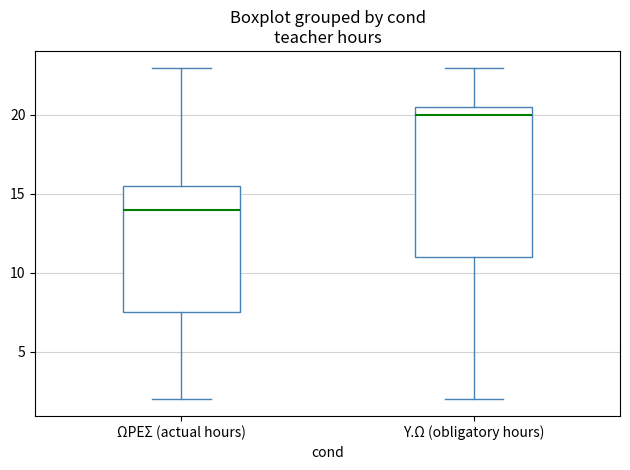

Reading left to right, read every box against the y-axis: the position of its median line, the range the box covers, and the ends of its whiskers. The values are not printed on the chart, so give them approximately, as read against the axis.

ΩΡΕΣ (actual hours): median 14.0, box 7.5 to 15.5, whiskers 2.0 to 23.0
Υ.Ω (obligatory hours): median 20.0, box 11.0 to 20.5, whiskers 2.0 to 23.0